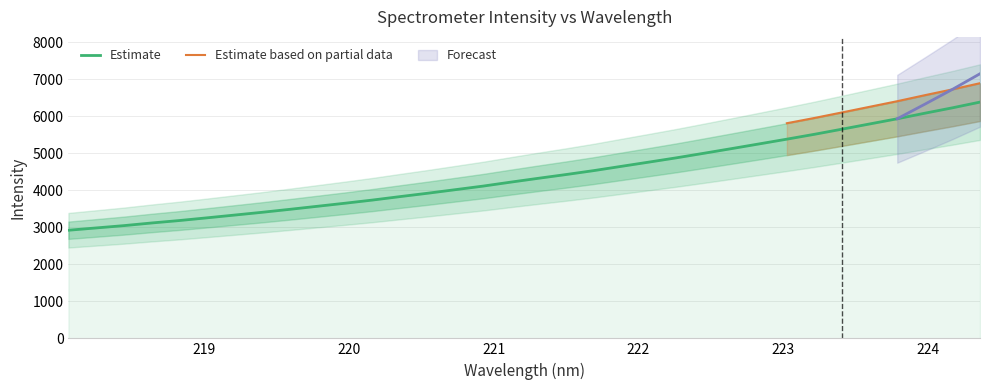

Is this an area chart (filled region under the line)?

No